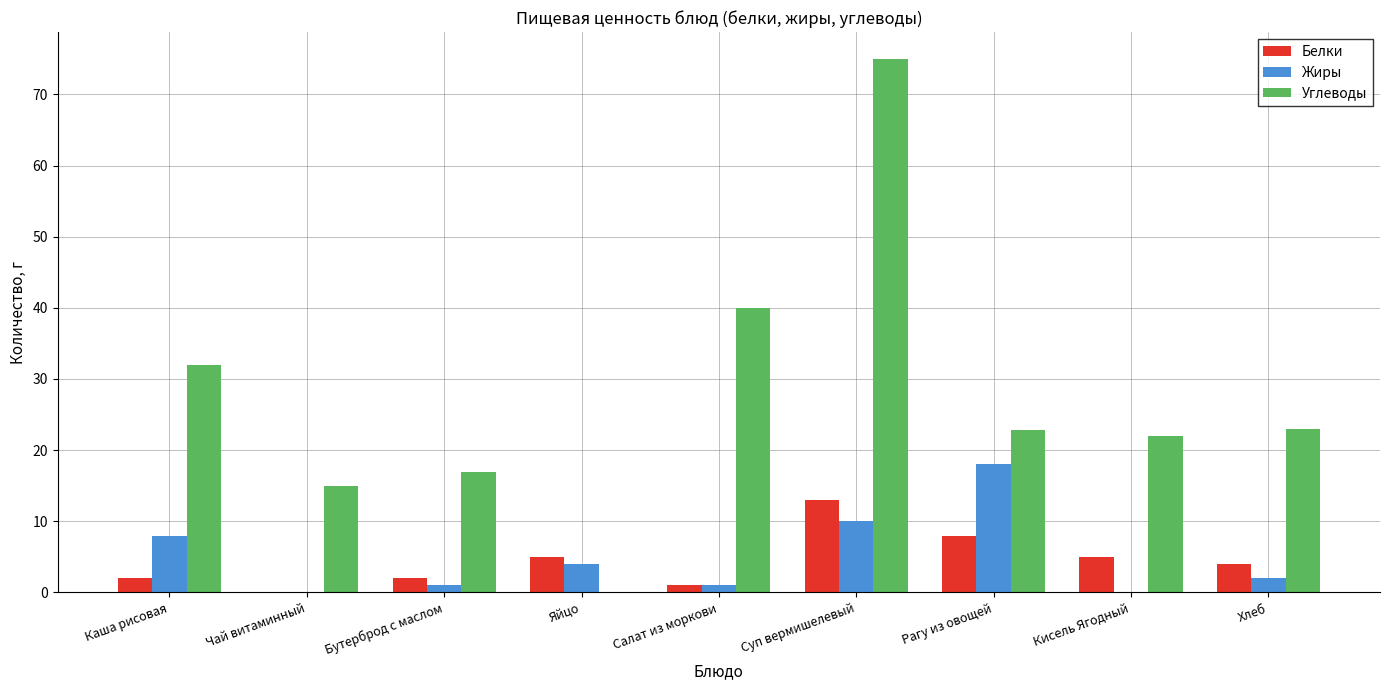

True or false: Углеводы has a value of 6.0 at Рагу из овощей.

False